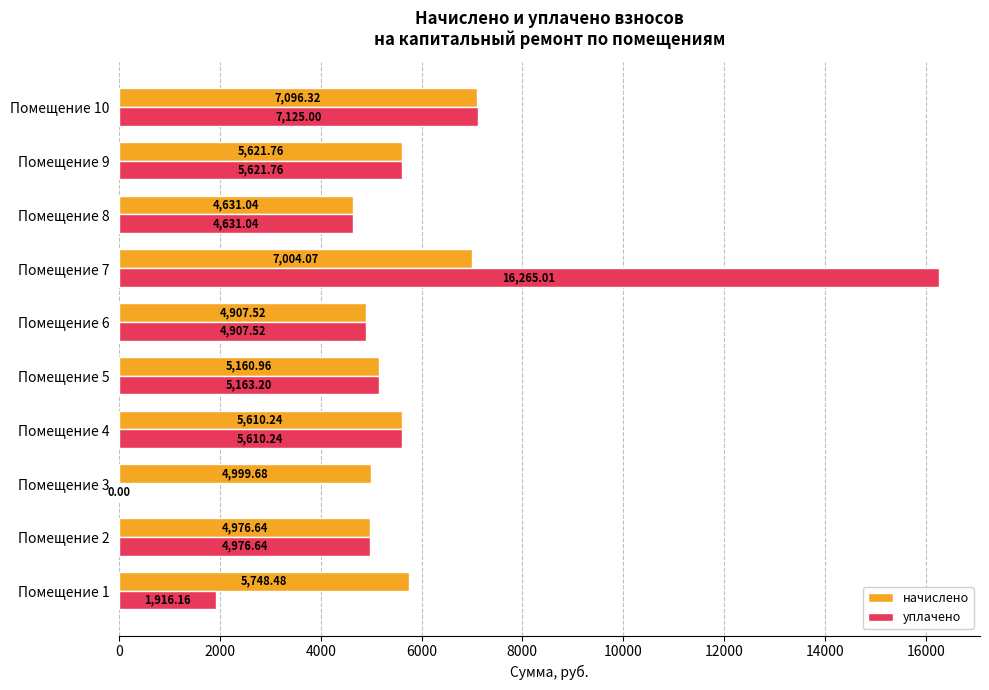

What is the sum of all начислено values?

55756.7